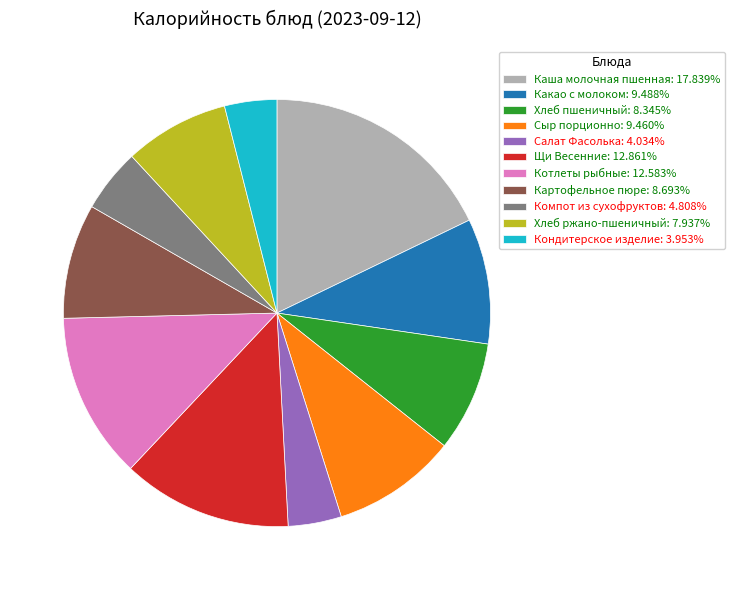

True or false: Картофельное пюре accounts for 3% of the total.

False